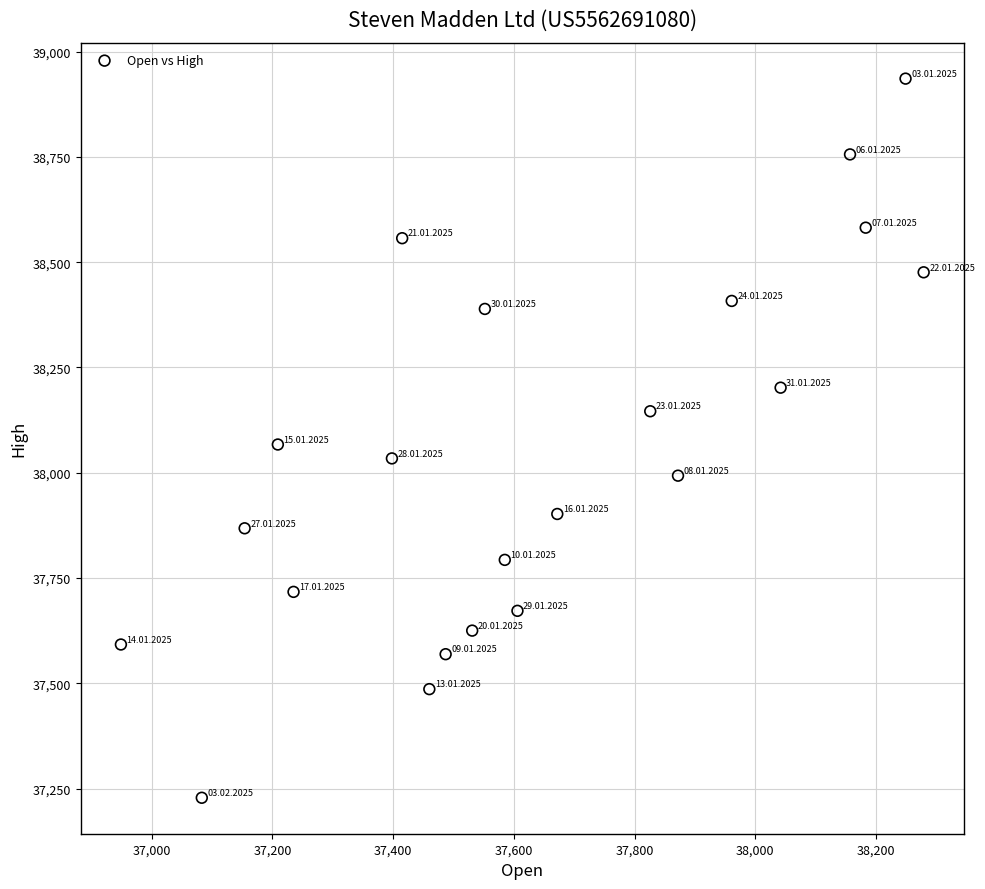

What is the range of X values (max minus min)?

1330